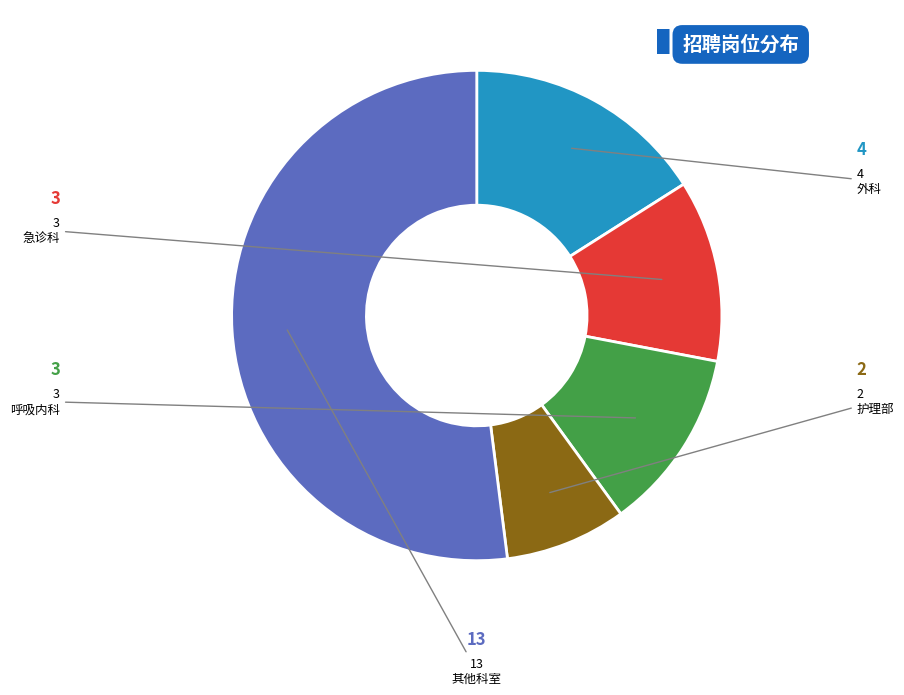

What is the largest slice in the pie chart?

其他科室